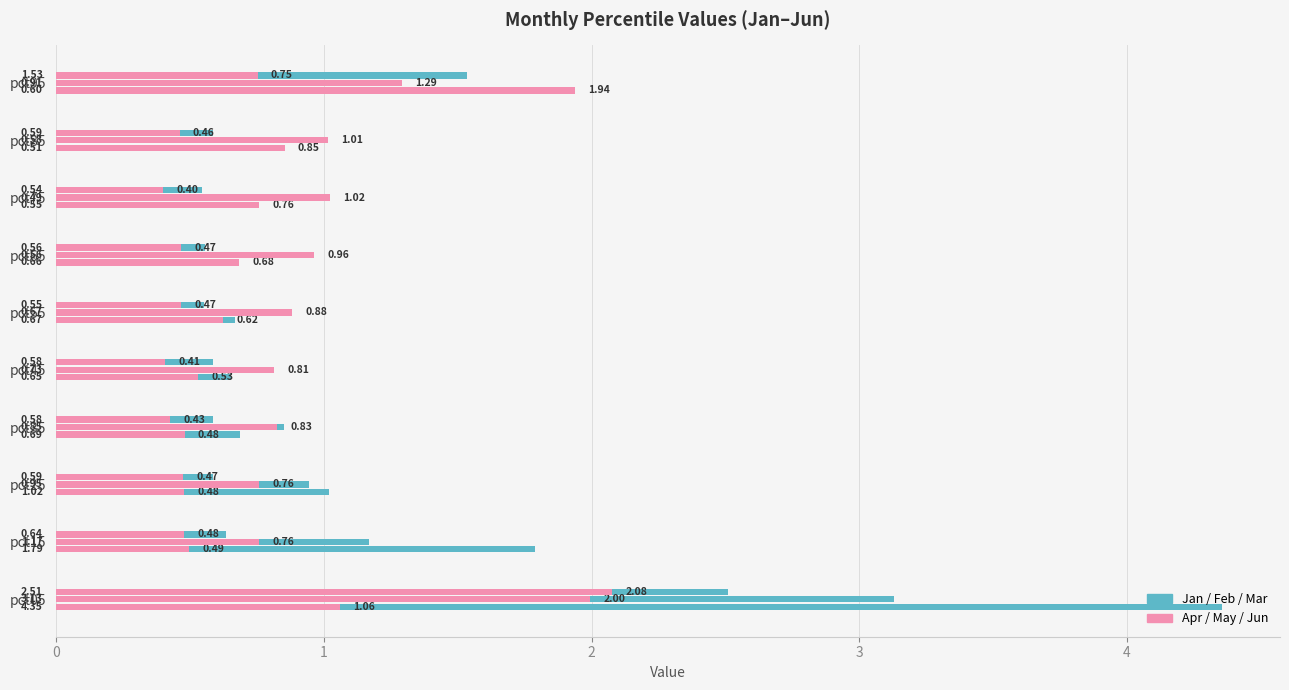

The Jan series shows 0.5 at 8. True or false?

True